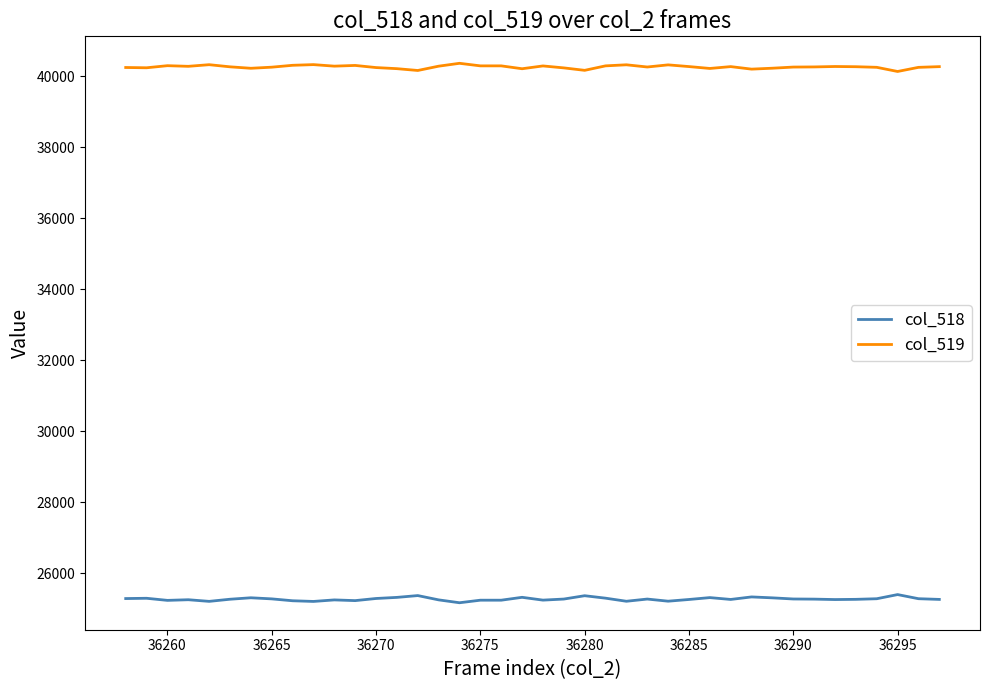

At how many categories does at least one series exceed 29590?

40